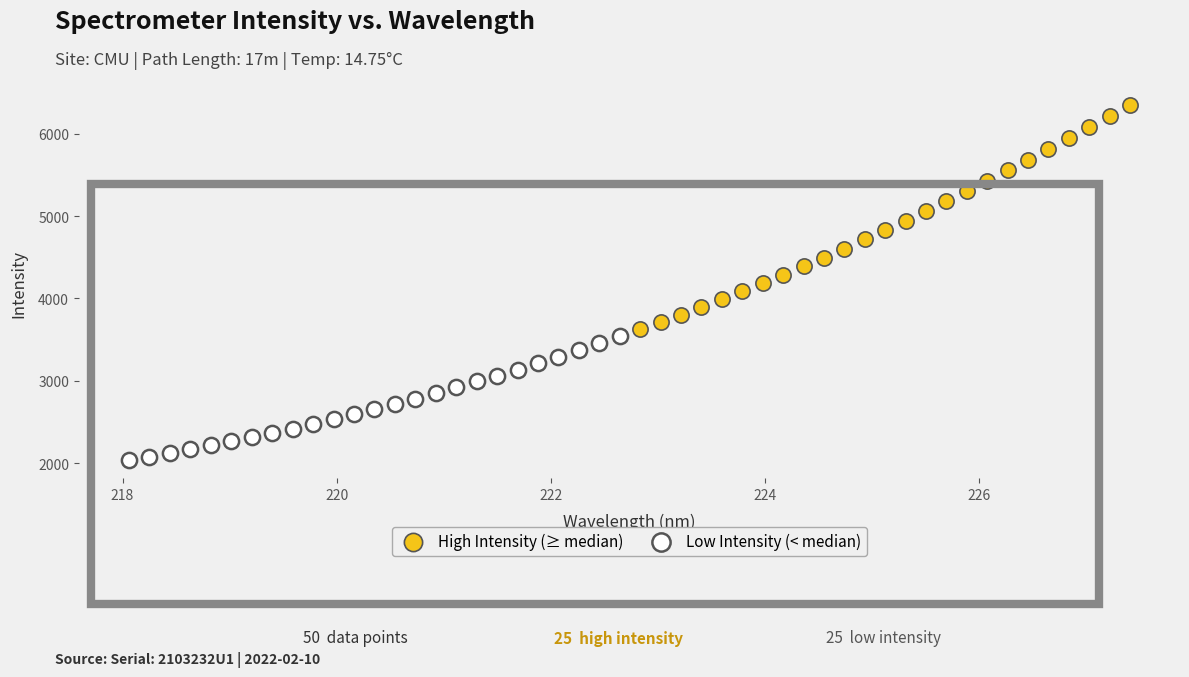

What are all the series names shown in the legend?

High Intensity (≥ median), Low Intensity (< median)